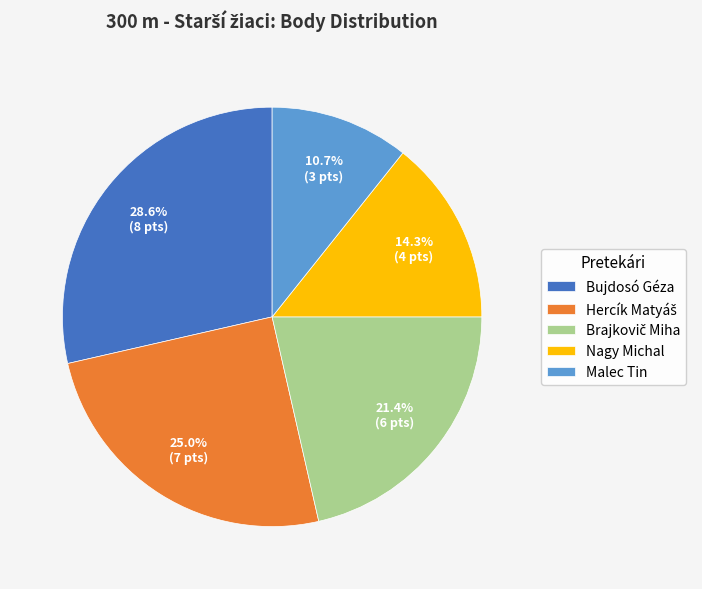

Between Malec Tin and Bujdosó Géza, which is larger?

Bujdosó Géza